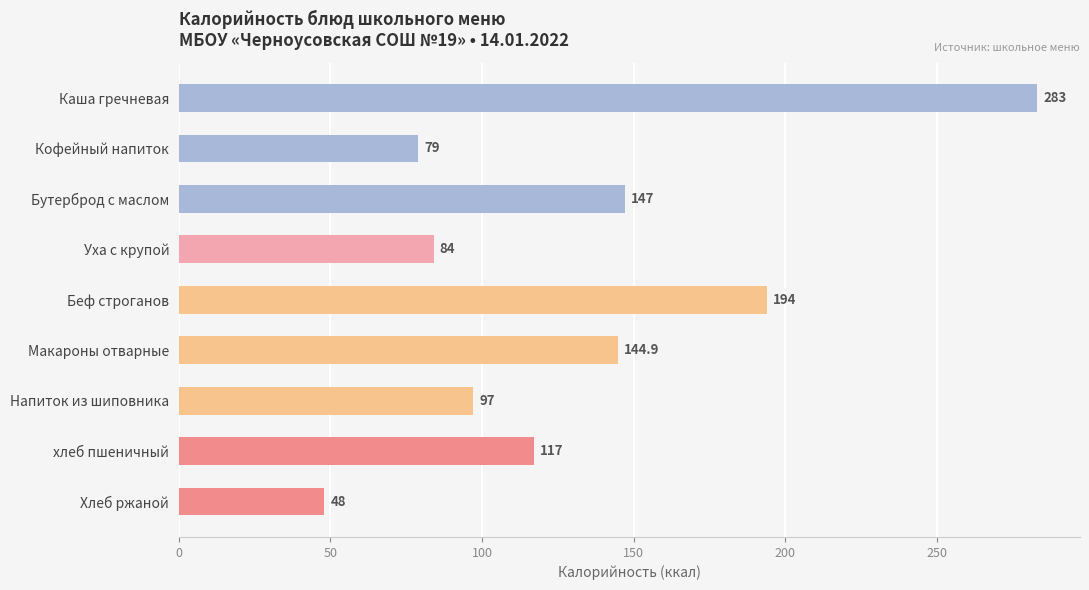

Rank the categories by value from highest to lowest.

Каша гречневая, Беф строганов, Бутерброд с маслом, Макароны отварные, хлеб пшеничный, Напиток из шиповника, Уха с крупой, Кофейный напиток, Хлеб ржаной